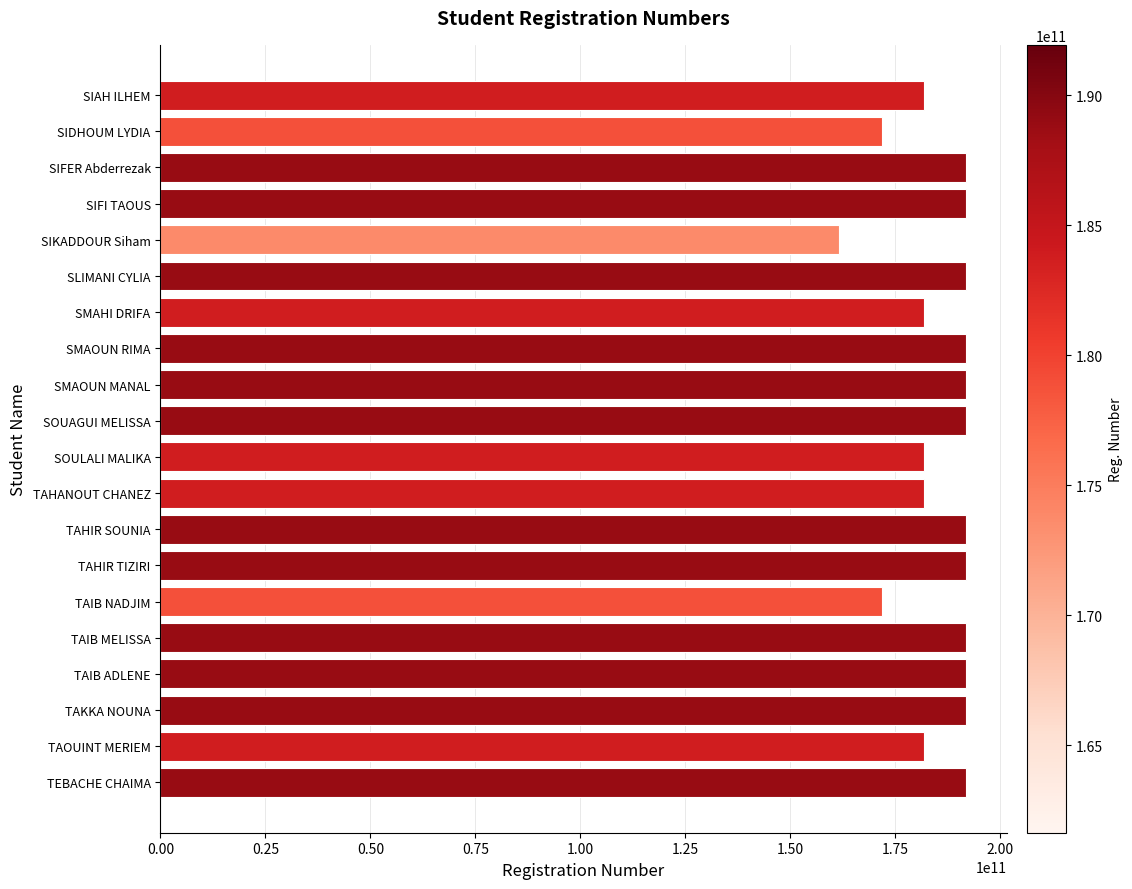

What is the smallest value displayed?

161633007554